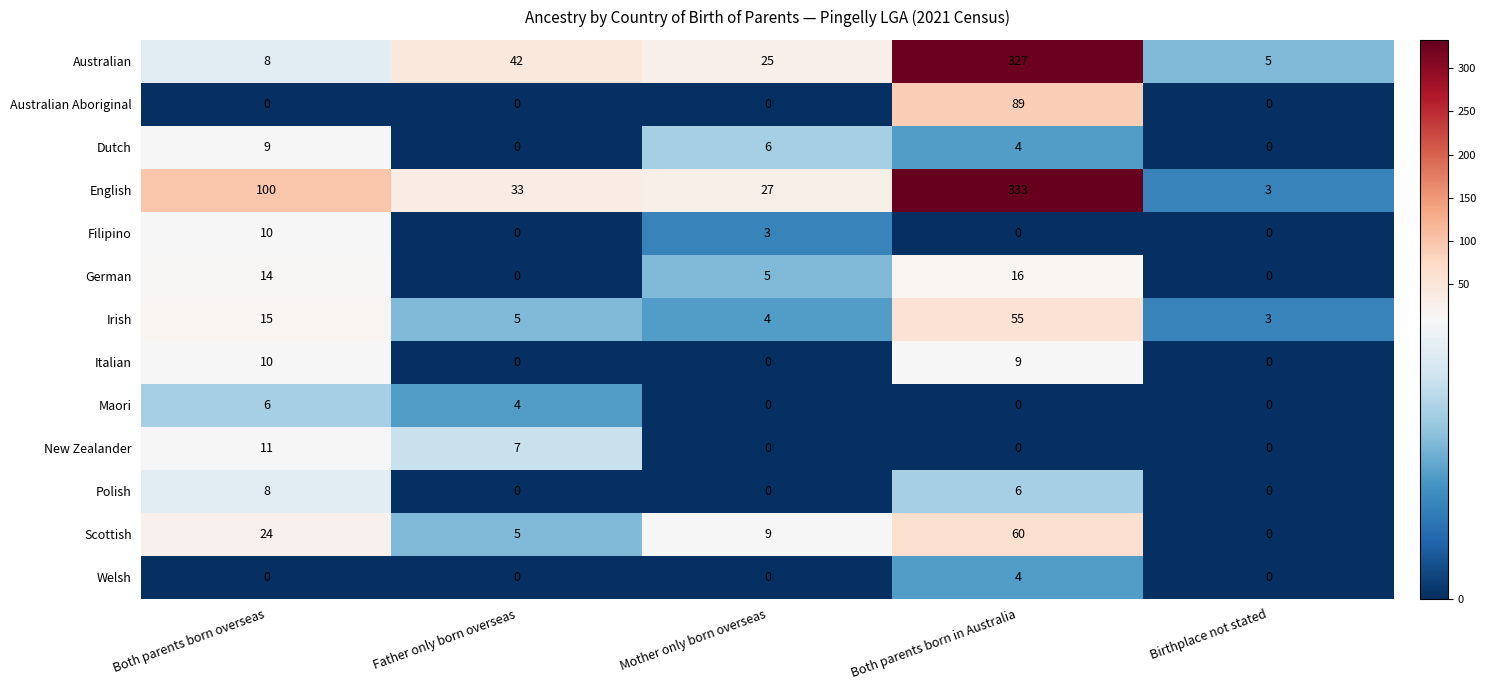

Between Both parents born in Australia and Birthplace not stated, which series saw the biggest shift?

English